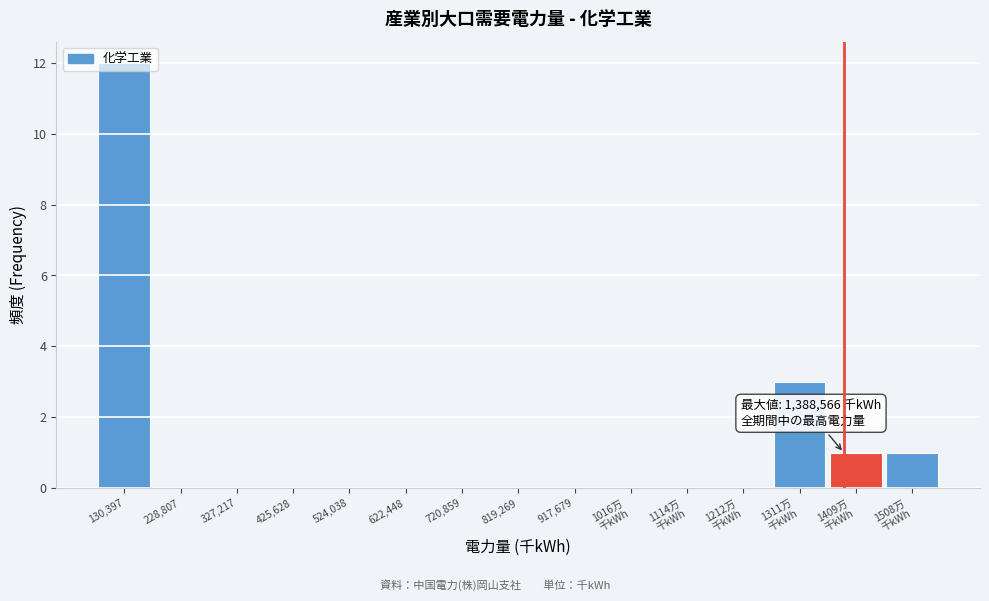

What is the sum of all values?

17